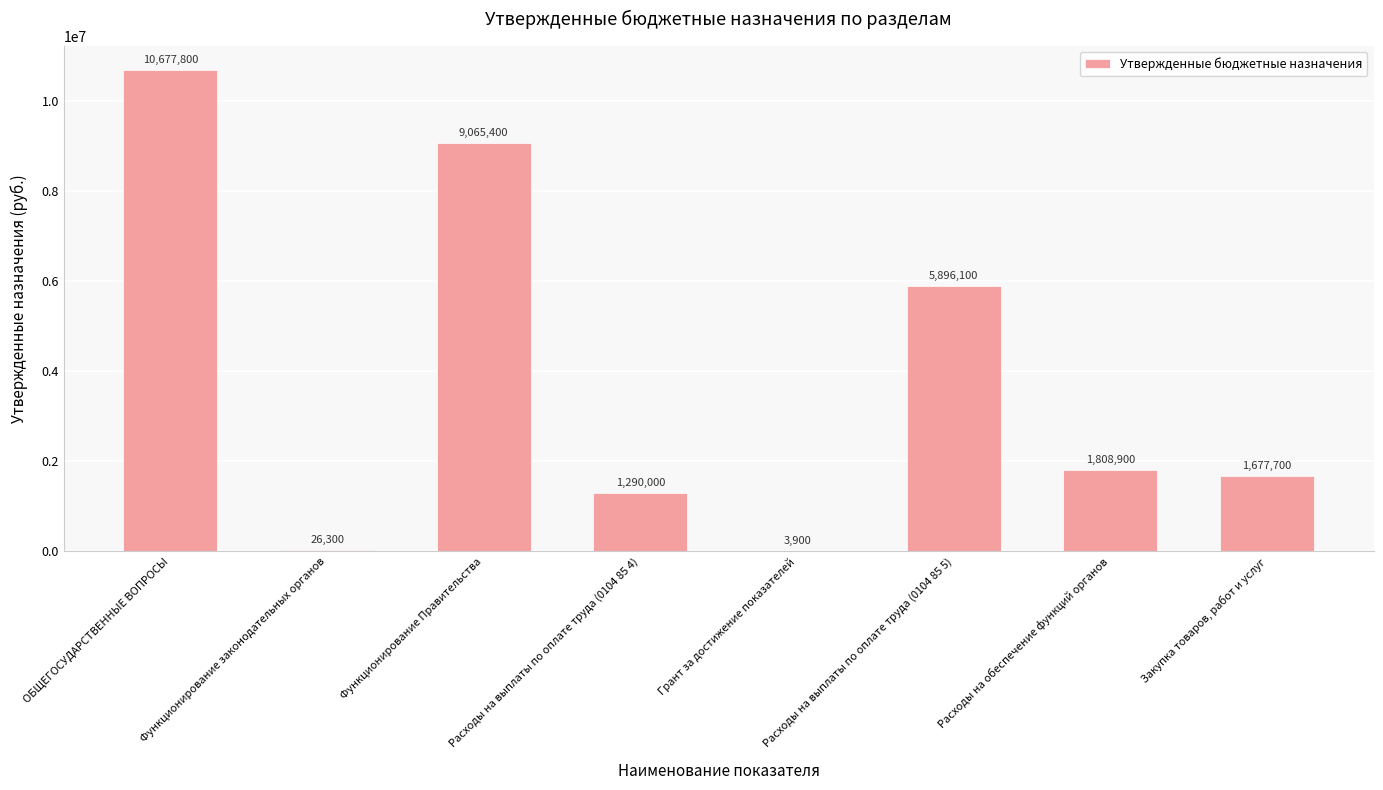

What is the ratio of the value at ОБЩЕГОСУДАРСТВЕННЫЕ ВОПРОСЫ to the value at Расходы на выплаты по оплате труда (0104 85 4)?

8.3